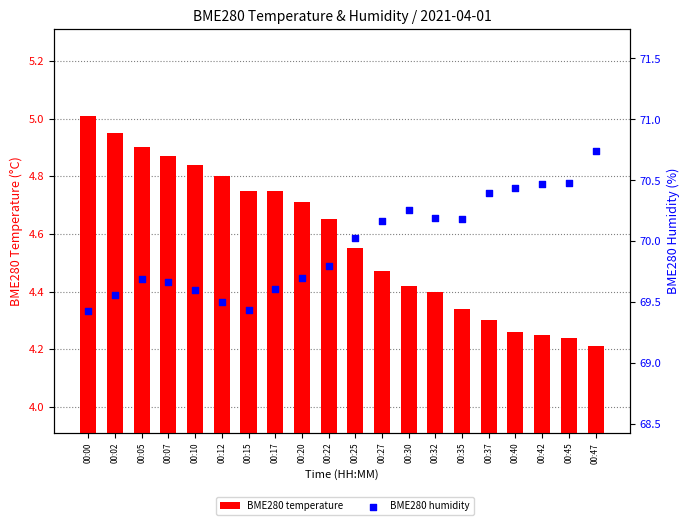

Which series has the widest spread of Y values?

BME280 humidity